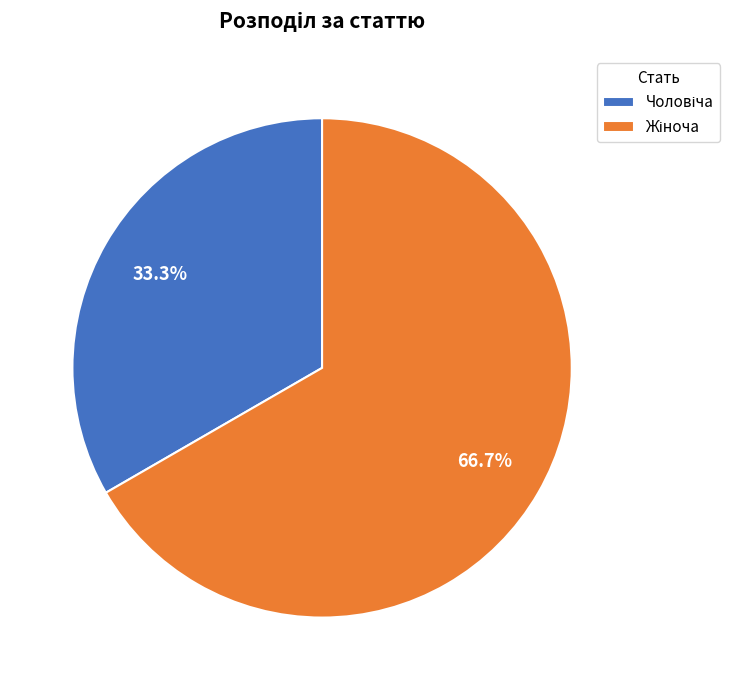

Does any single category account for the majority?

Yes